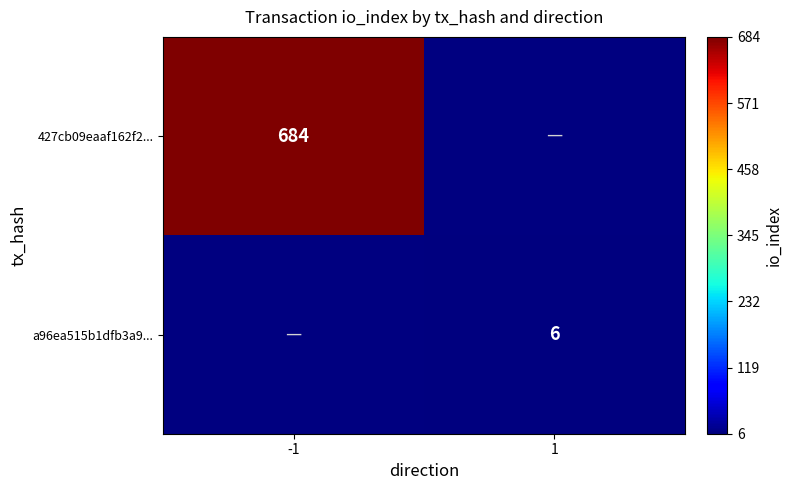

Is it true that 427cb09eaaf162f2... equals 397.8 at -1?

False